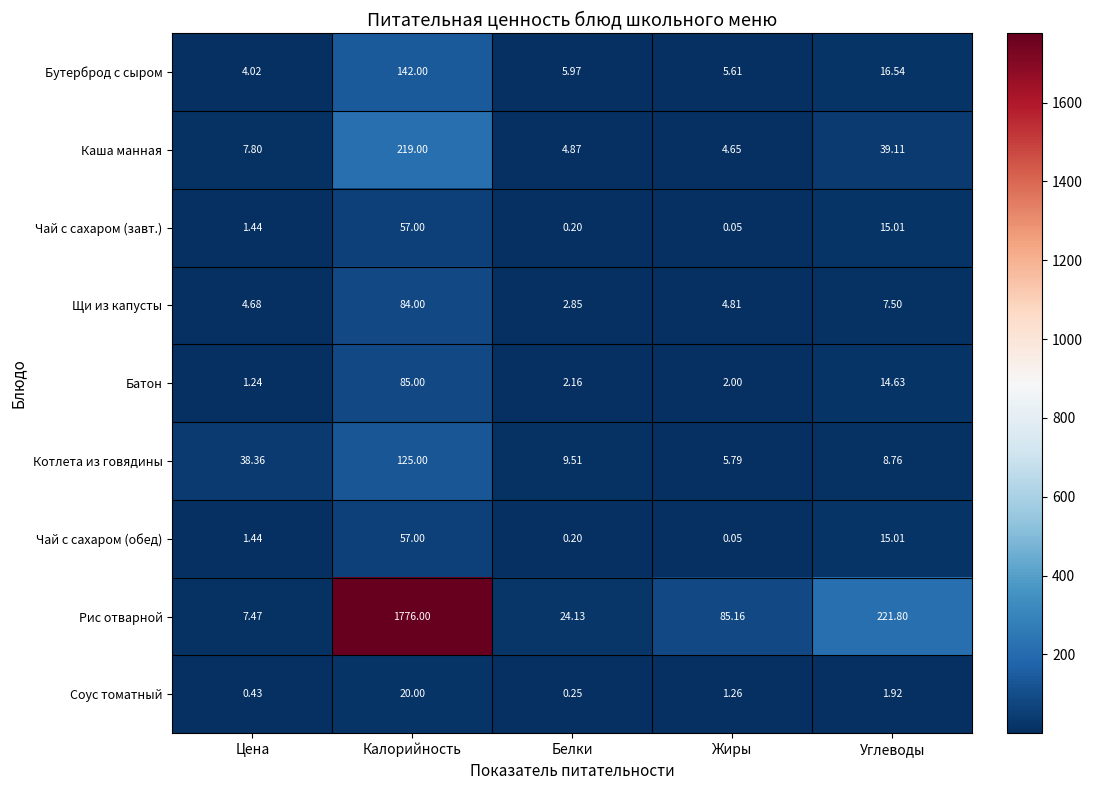

Which category has the highest value in the Щи из капусты series?

Калорийность